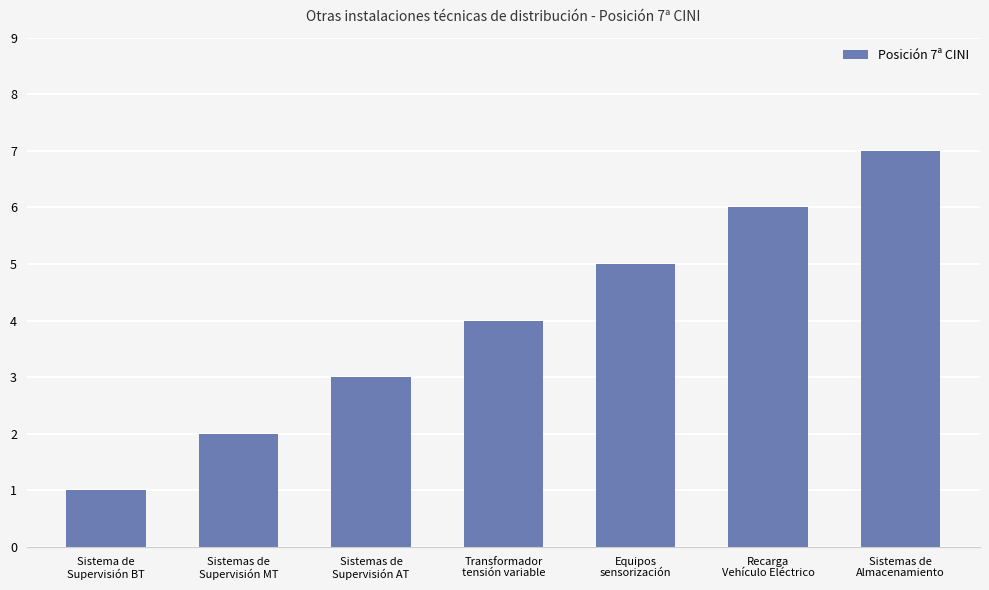

What position from the right is Sistemas de
Supervisión AT?

5